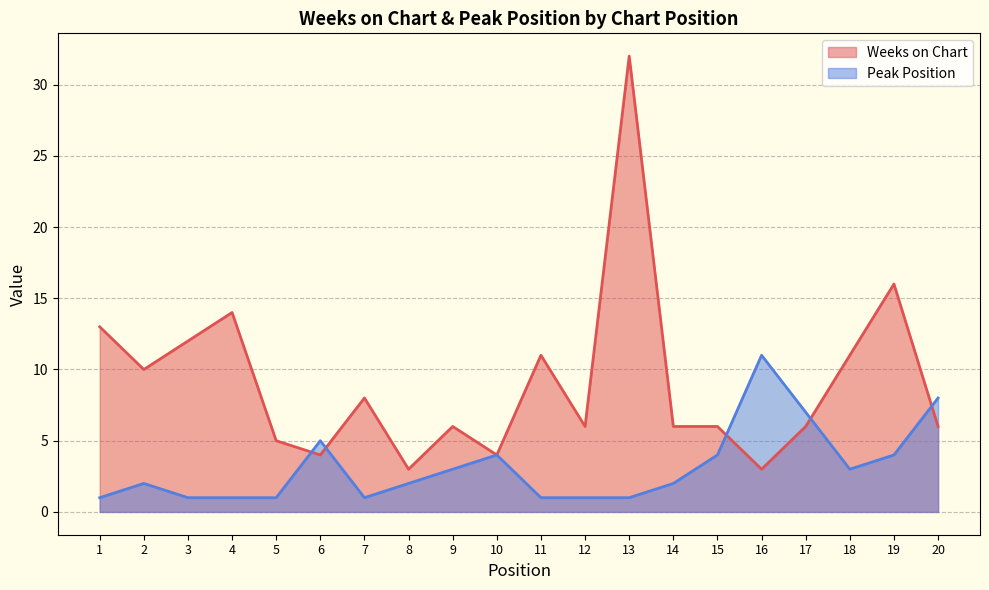

Rank the series by their maximum value, from highest to lowest.

Weeks on Chart, Peak Position